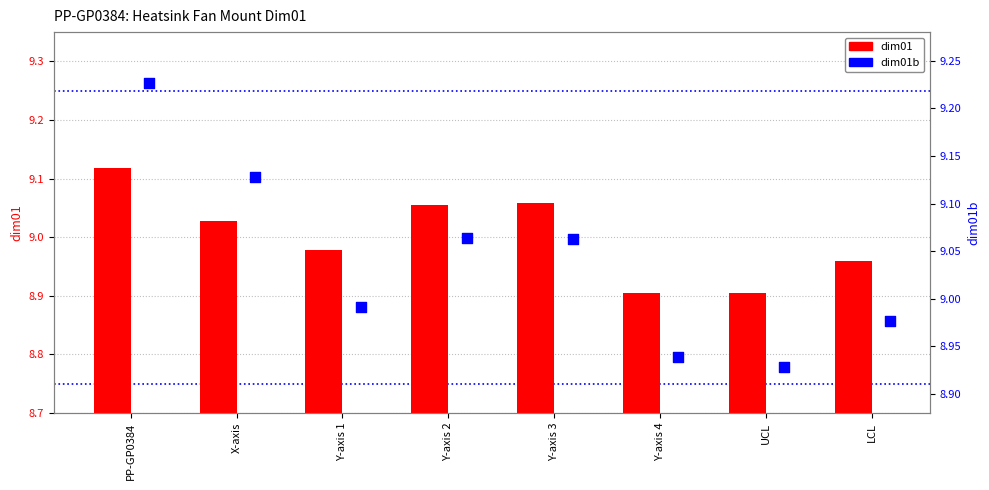

Which series has the largest total across all categories?

dim01b